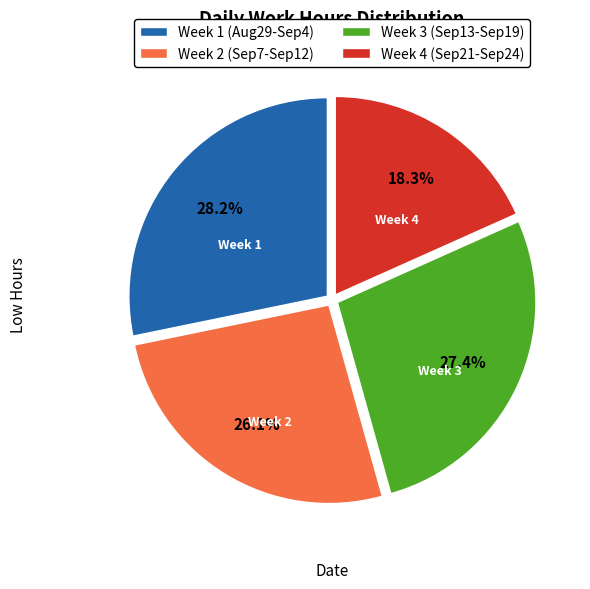

Which slice is the largest?

Week 1 (Aug29-Sep4)